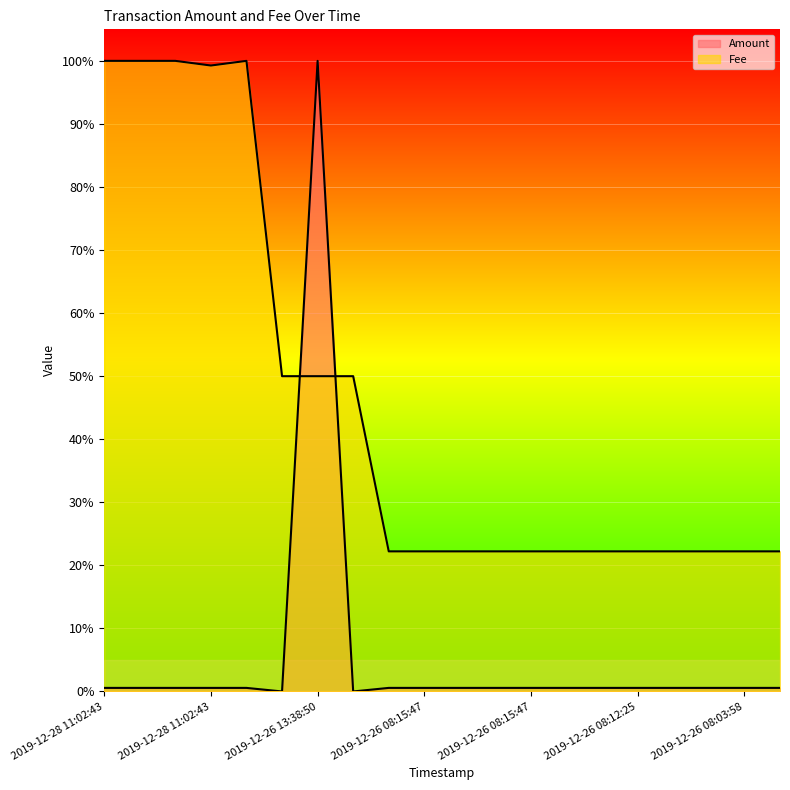

List the series in order of their overall mean, highest first.

Fee, Amount